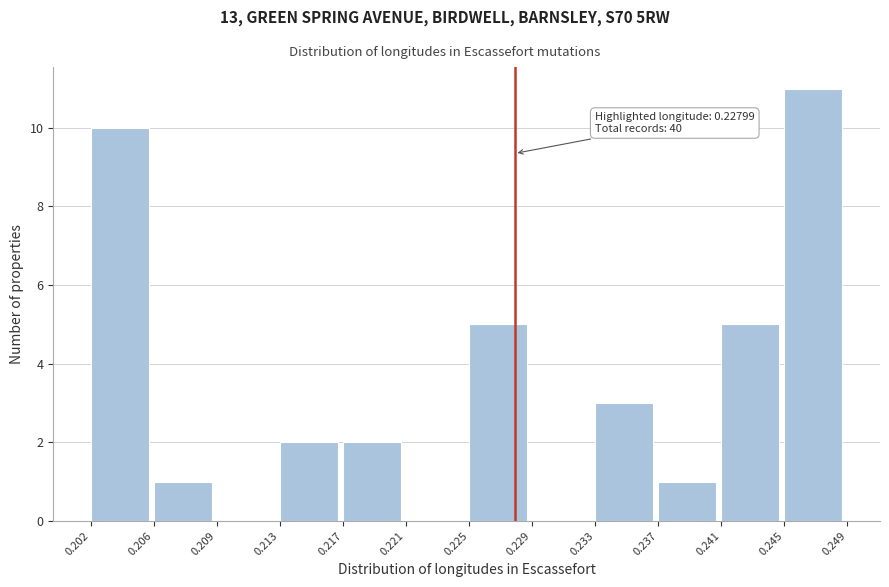

Which range on the x-axis has the tallest bar?

0.245 to 0.249